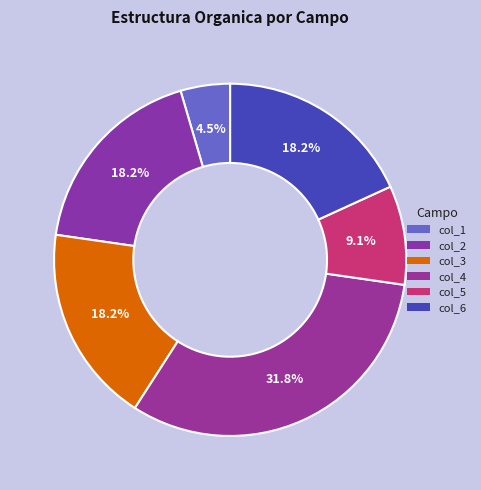

Which category has the biggest portion of the pie?

col_4